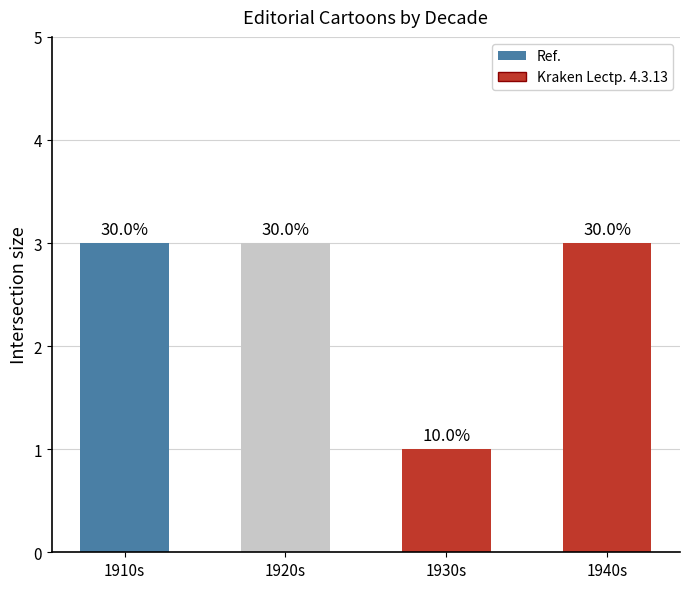

Where is the data nearest to the value 2?

1910s